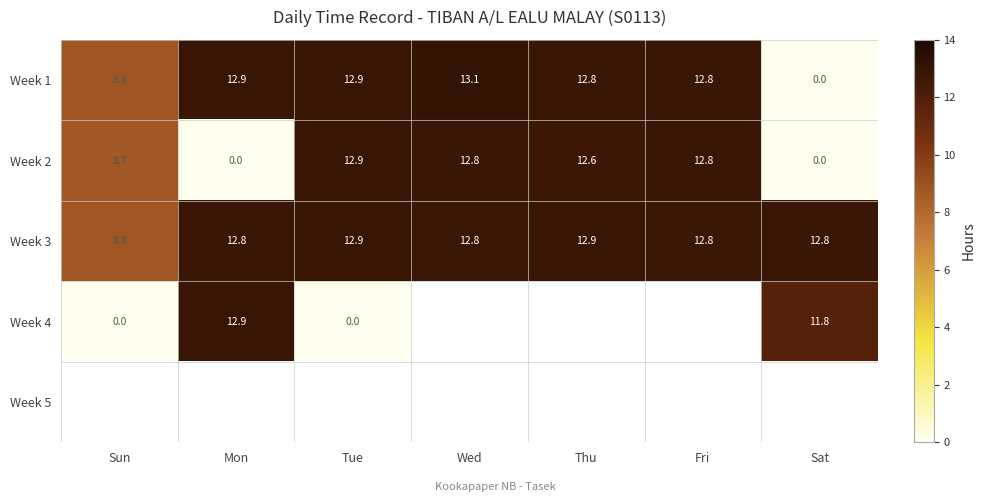

Is it true that Week 2 equals 12.6 at Thu?

True